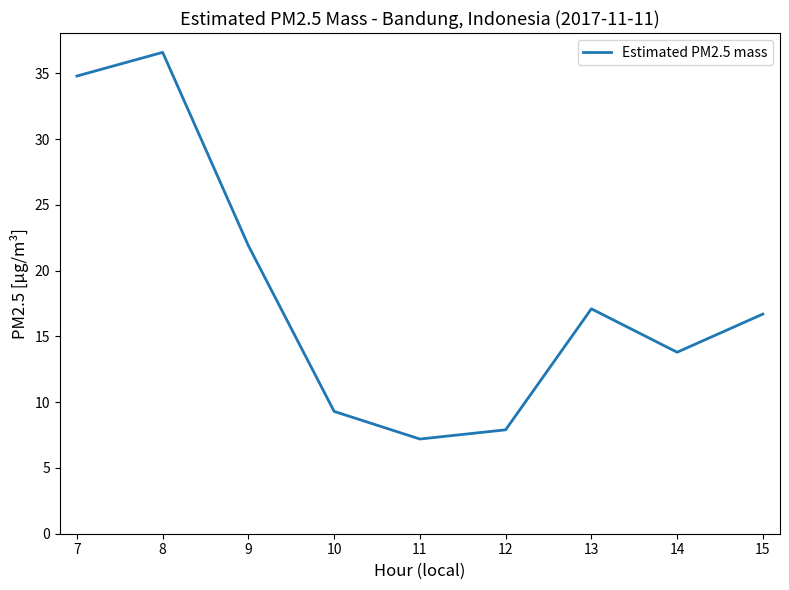

Is it true that the value at 13 is 17.1?

True